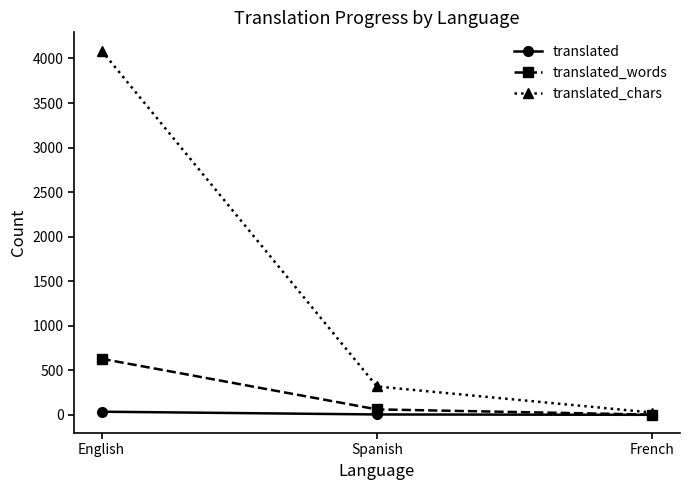

Rank the categories by translated_chars value from lowest to highest.

French, Spanish, English